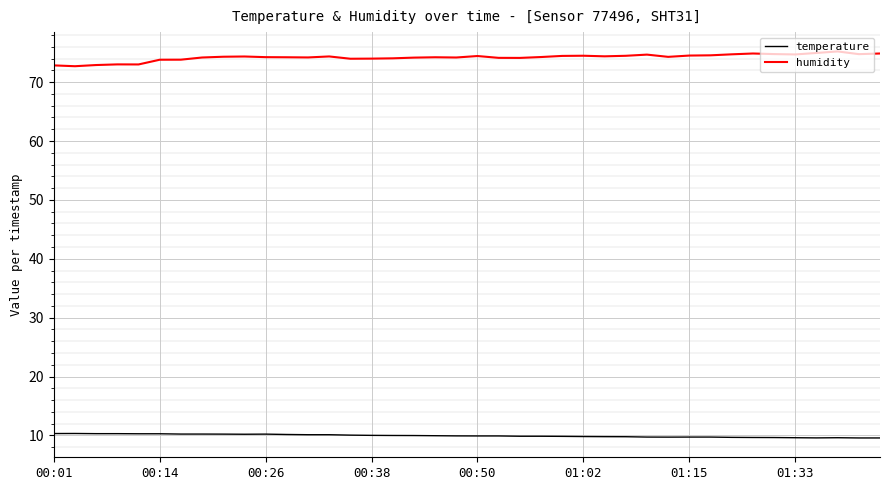

True or false: temperature and humidity intersect in this chart.

False